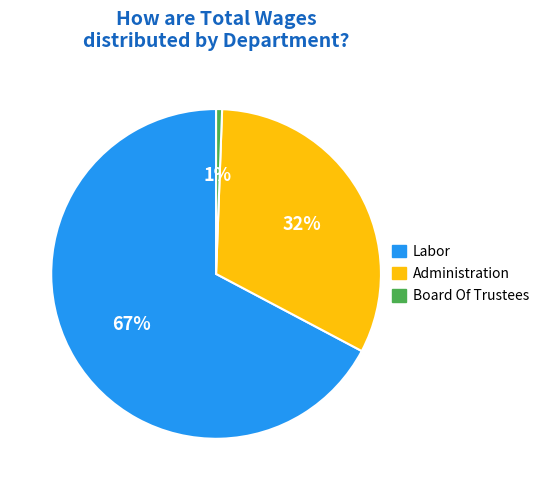

Which has a higher value, Administration or Board Of Trustees?

Administration